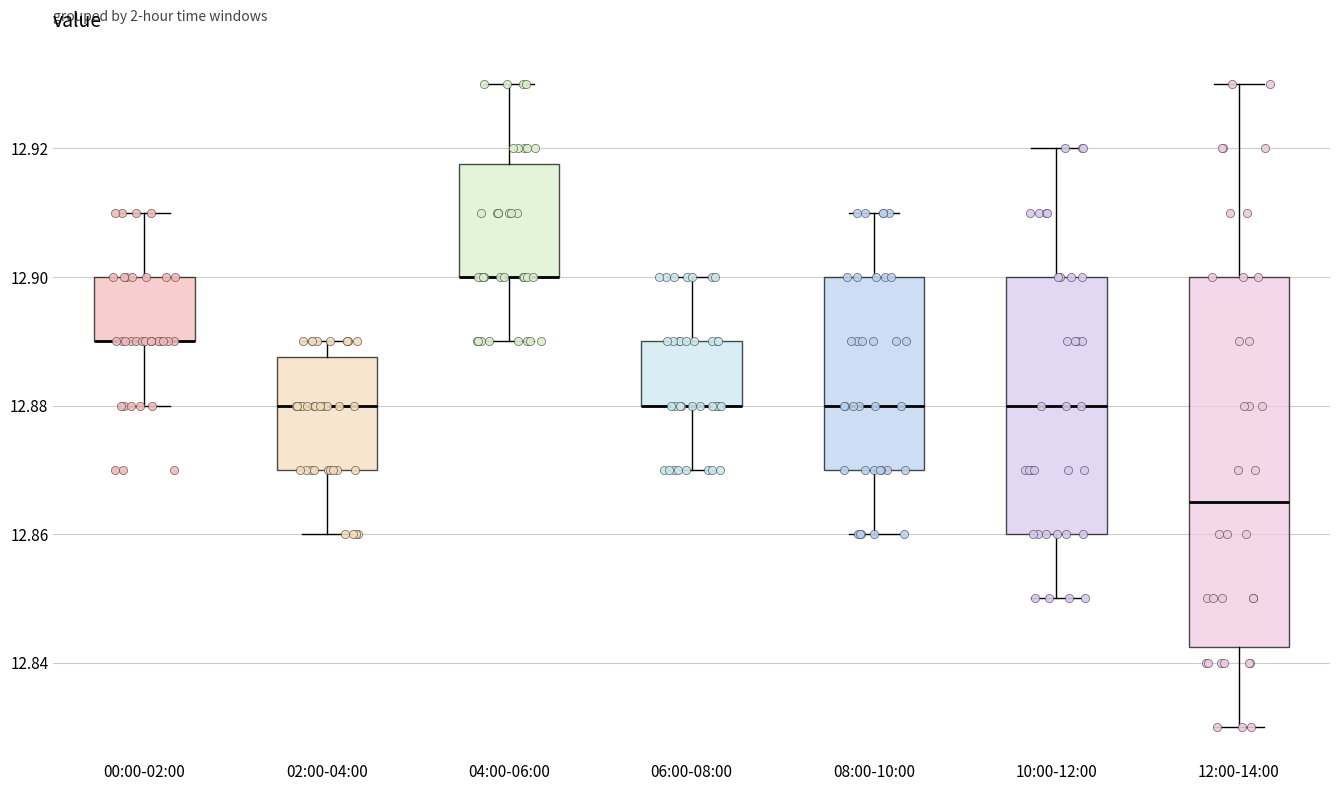

Reading left to right, read every box against the y-axis: the position of its median line, the range the box covers, and the ends of its whiskers. The values are not printed on the chart, so give them approximately, as read against the axis.

00:00-02:00: median 12.890 (drawn on the box's lower edge), box 12.890 to 12.900, whiskers 12.880 to 12.910
02:00-04:00: median 12.880, box 12.870 to 12.888, whiskers 12.860 to 12.890
04:00-06:00: median 12.900 (drawn on the box's lower edge), box 12.900 to 12.918, whiskers 12.890 to 12.930
06:00-08:00: median 12.880 (drawn on the box's lower edge), box 12.880 to 12.890, whiskers 12.870 to 12.900
08:00-10:00: median 12.880, box 12.870 to 12.900, whiskers 12.860 to 12.910
10:00-12:00: median 12.880, box 12.860 to 12.900, whiskers 12.850 to 12.920
12:00-14:00: median 12.866, box 12.842 to 12.900, whiskers 12.830 to 12.930